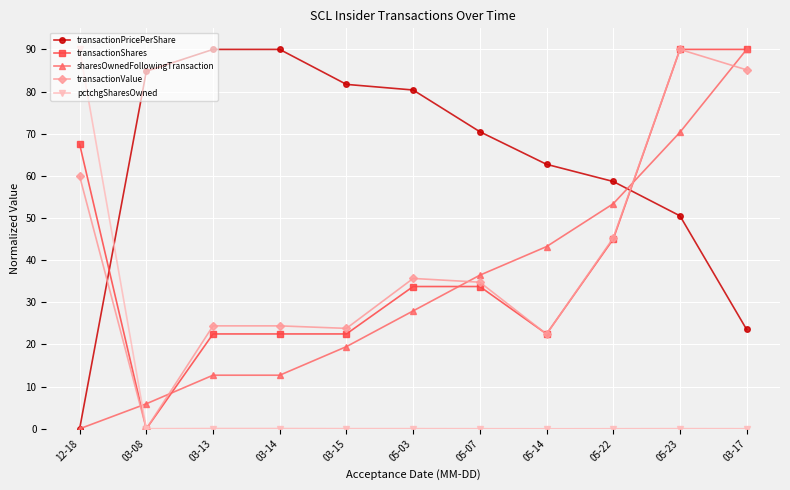

Where do transactionShares and transactionPricePerShare first cross each other?

12-18 and 03-08